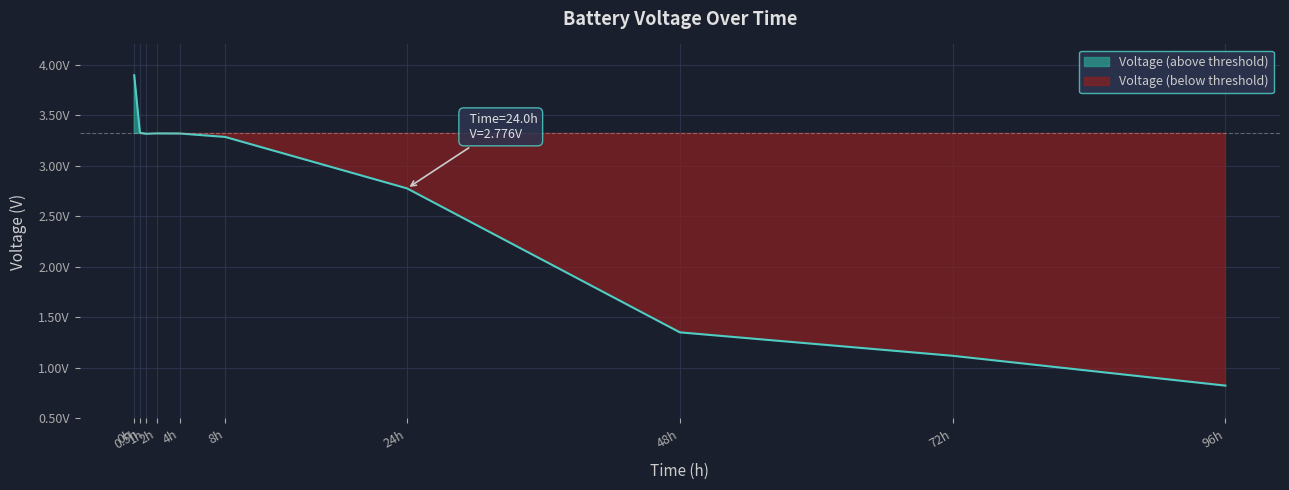

List the labels in order of value, largest first.

0h, 0.5h, 2h, 4h, 1h, 8h, 24h, 48h, 72h, 96h